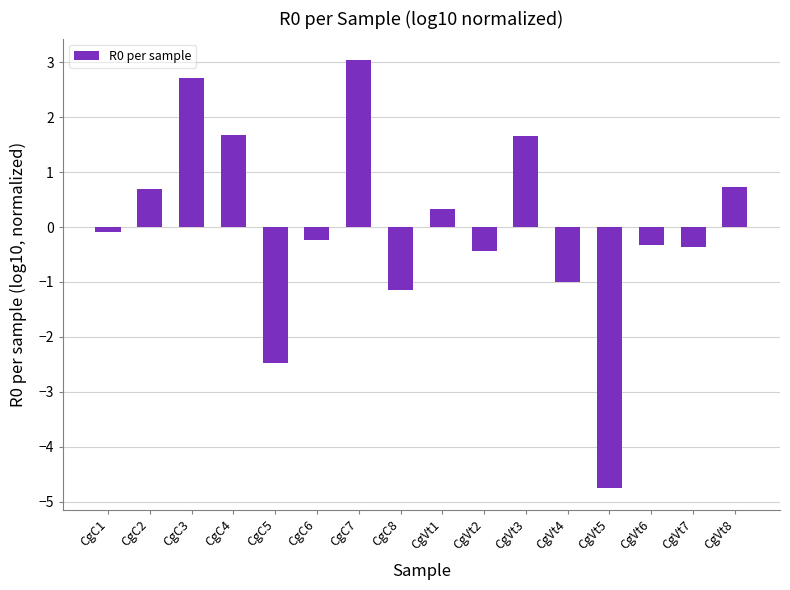

The chart shows a value of -0.4 at CgVt7. True or false?

True